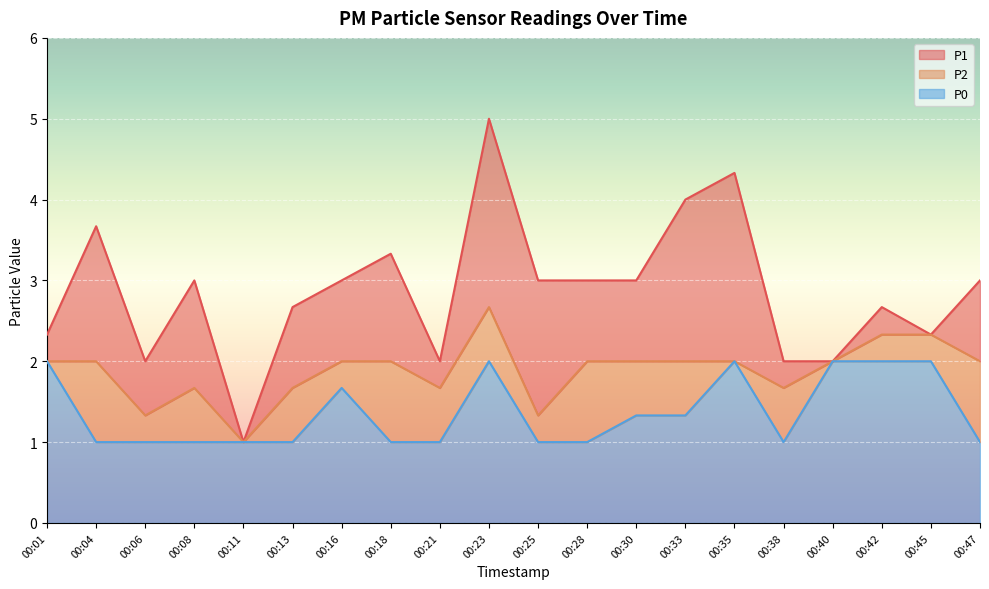

What is the sum of the P2 values at 00:38 and 00:25?

3.0